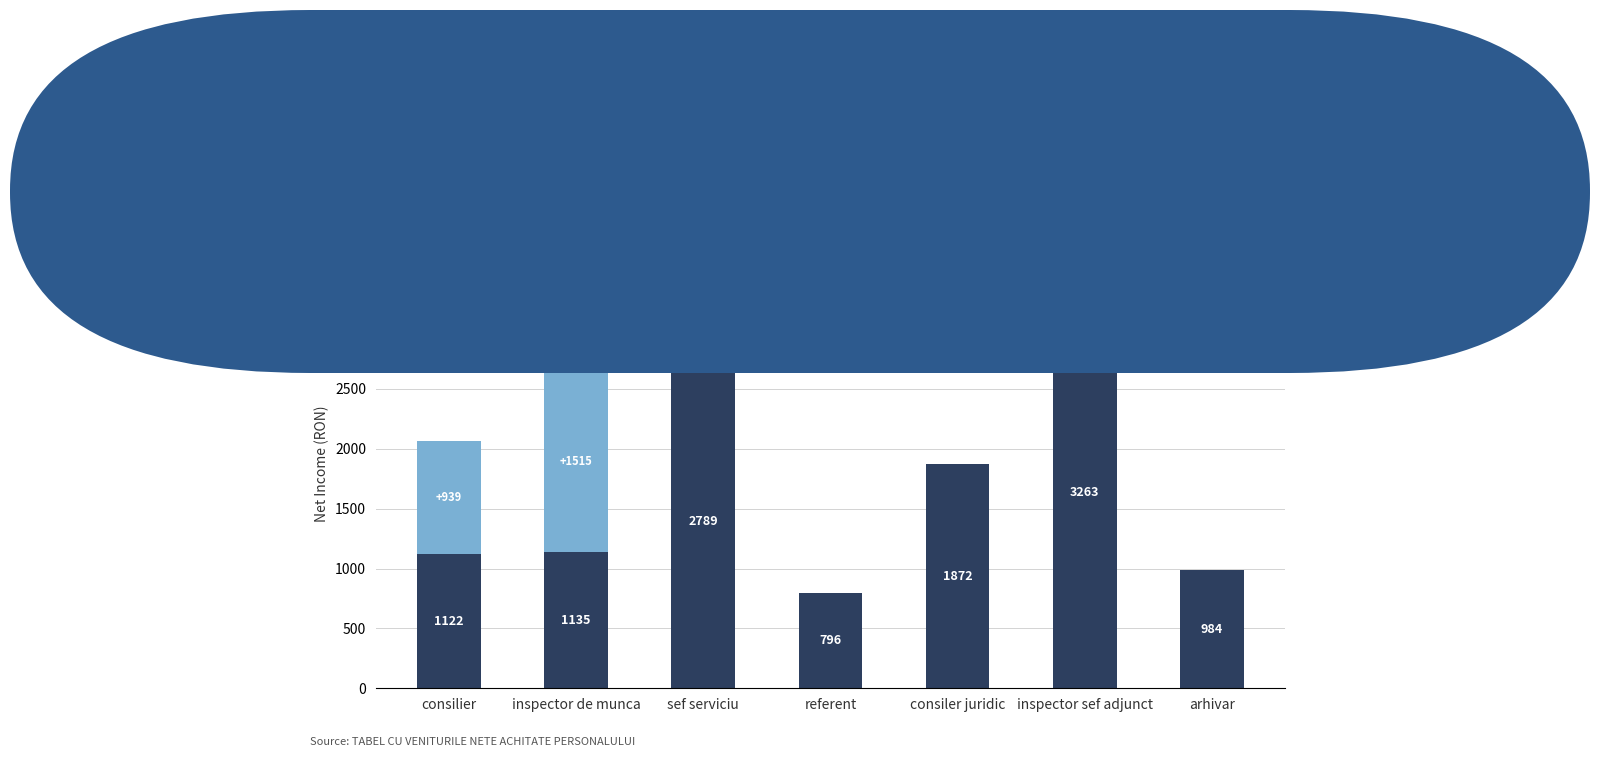

Count the number of categories in the chart.

7